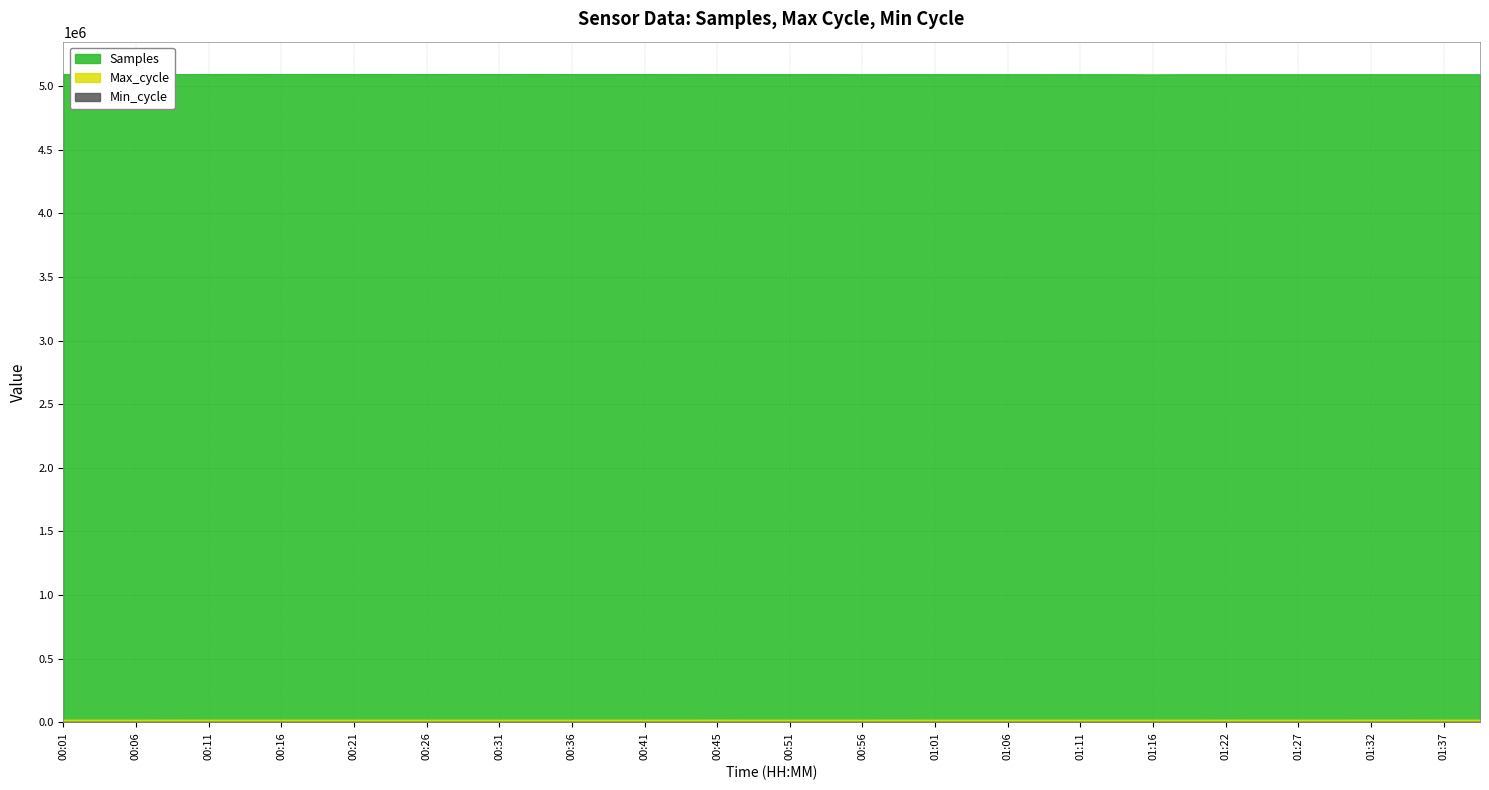

What is the total value across all series at 00:18?

5114169